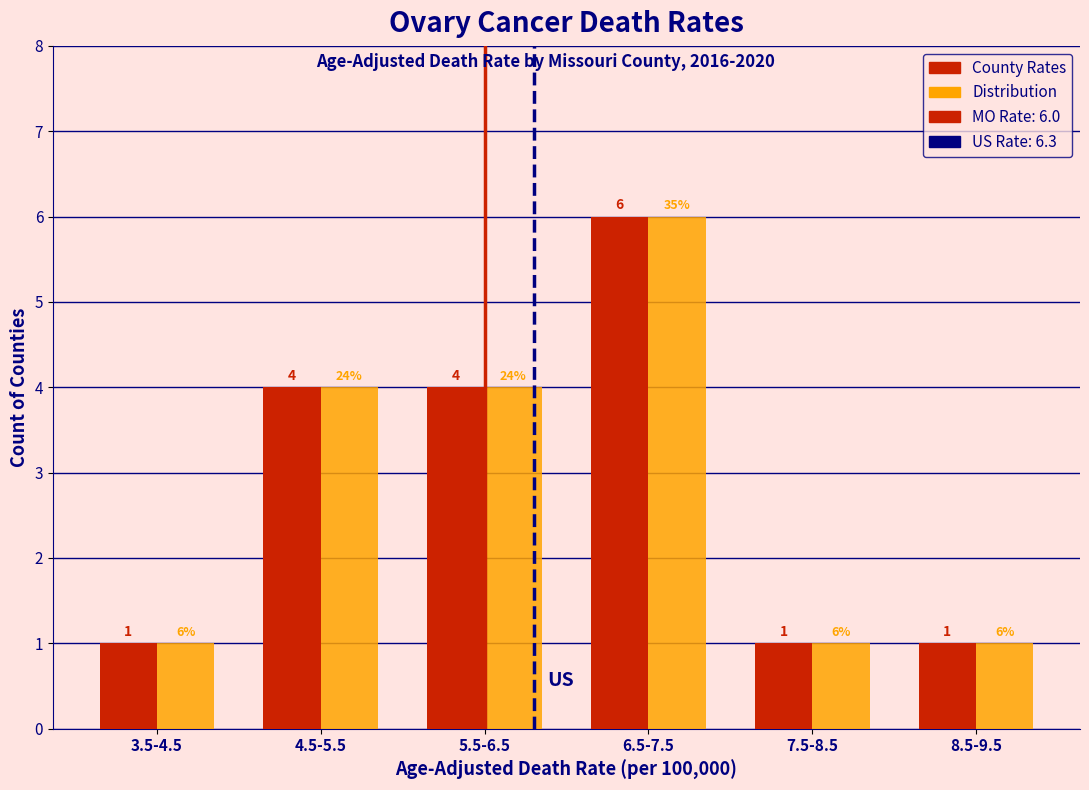

Reading right to left, list all the values displayed in this chart.

County Rates: 8.5-9.5=1	7.5-8.5=1	6.5-7.5=6	5.5-6.5=4	4.5-5.5=4	3.5-4.5=1
Distribution: 8.5-9.5=1	7.5-8.5=1	6.5-7.5=6	5.5-6.5=4	4.5-5.5=4	3.5-4.5=1